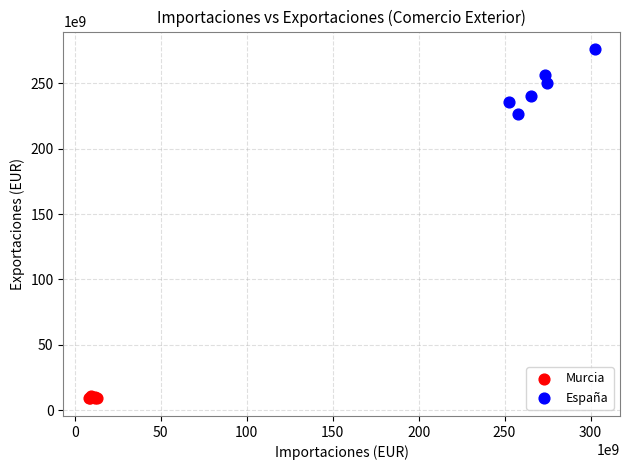

Which series has the largest Y range (max minus min)?

España